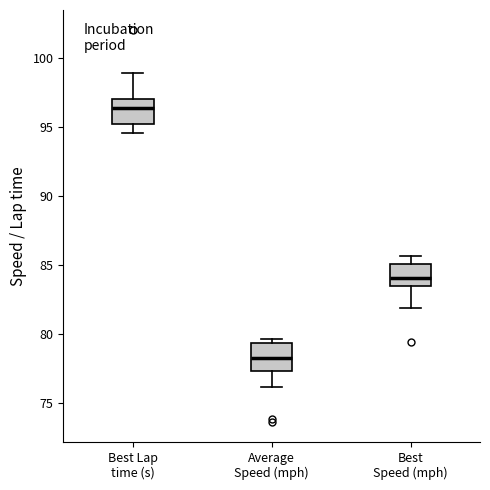

Which box's median line is the highest?

Best Lap time (s)